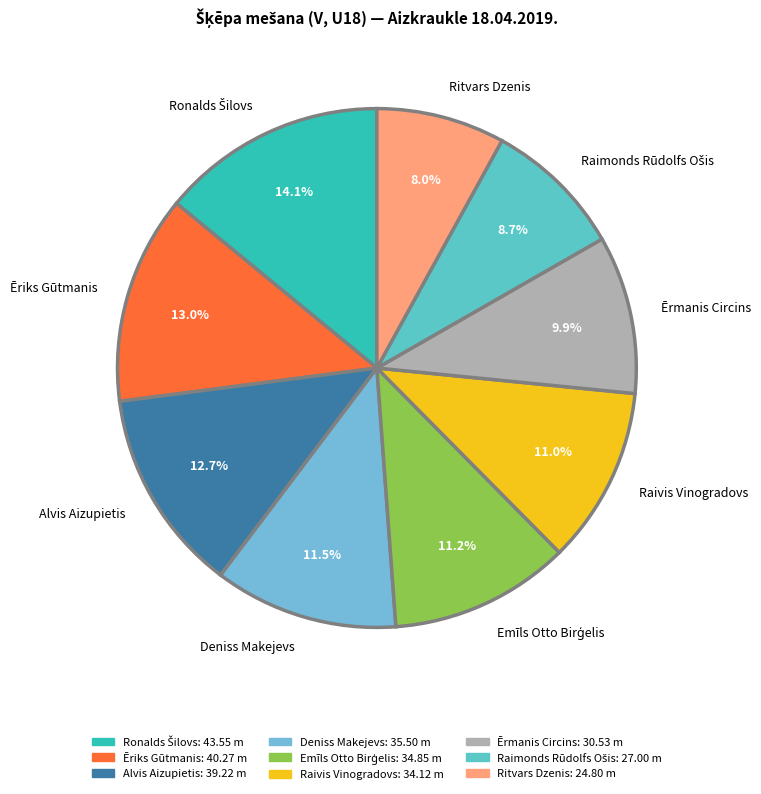

What is the ratio of the value at Ērmanis Circins to the value at Raivis Vinogradovs?

0.9